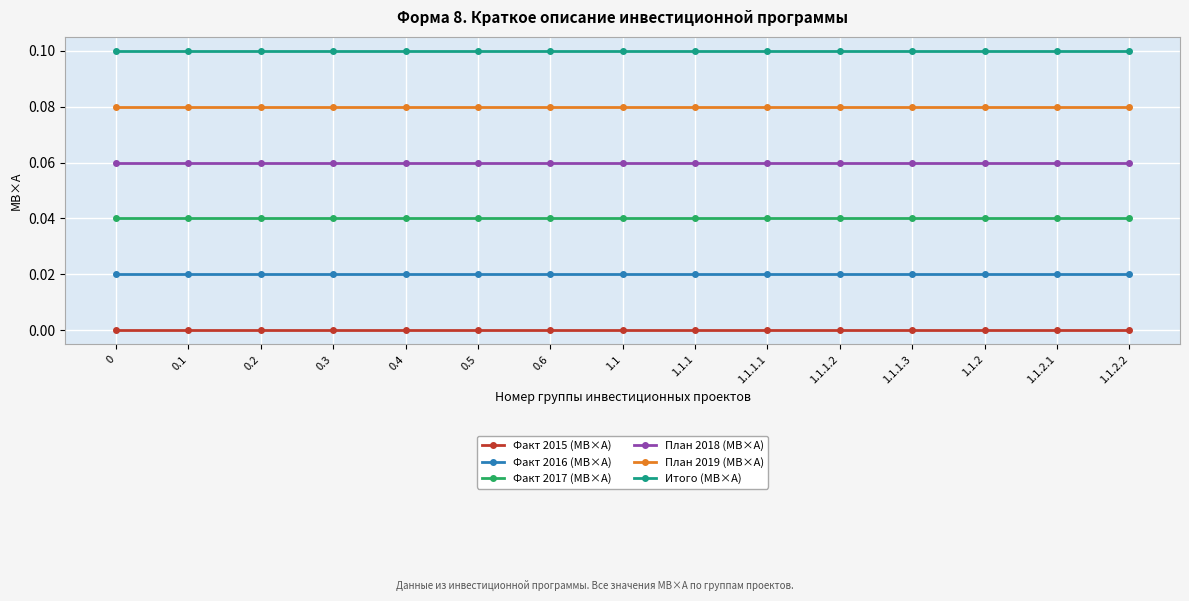

Is the value of План 2019 (МВ×А) at 1.1.2 greater than the value of Факт 2015 (МВ×А) at 0.5?

Yes